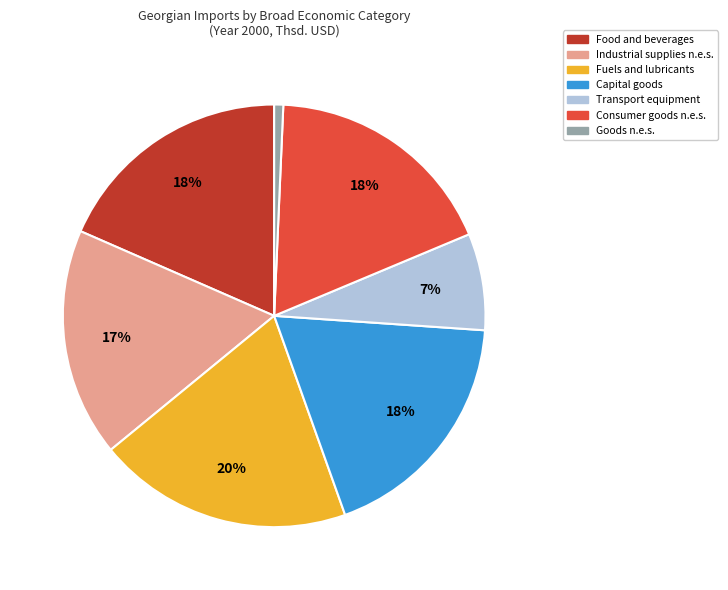

Count the number of slices in the pie.

7